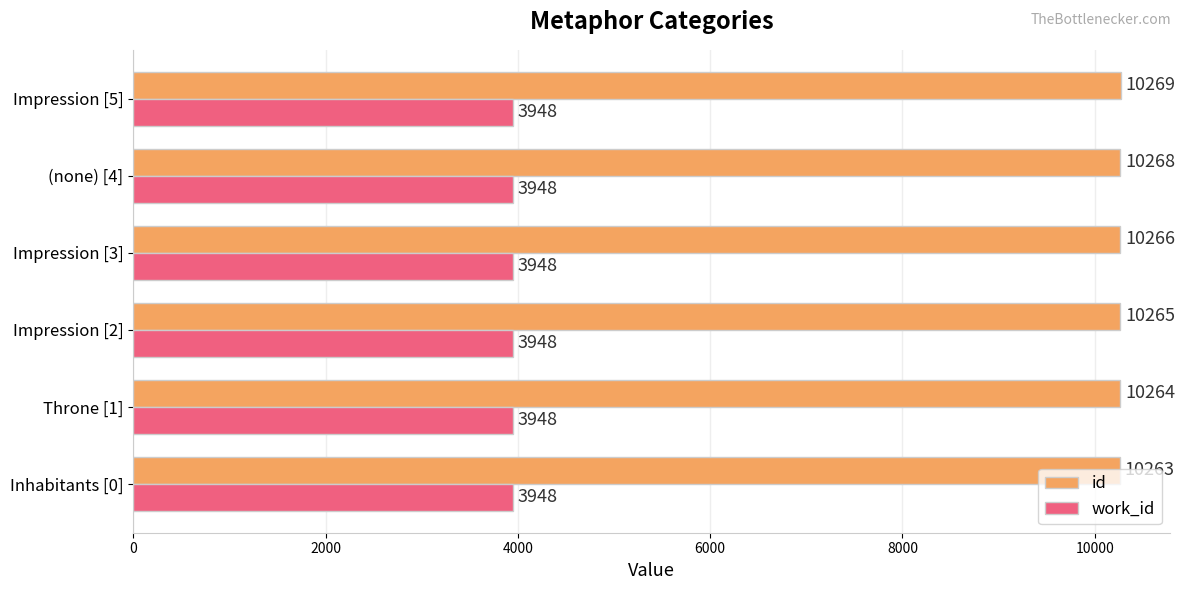

Between Inhabitants [0] and Throne [1], which series saw the biggest shift?

id